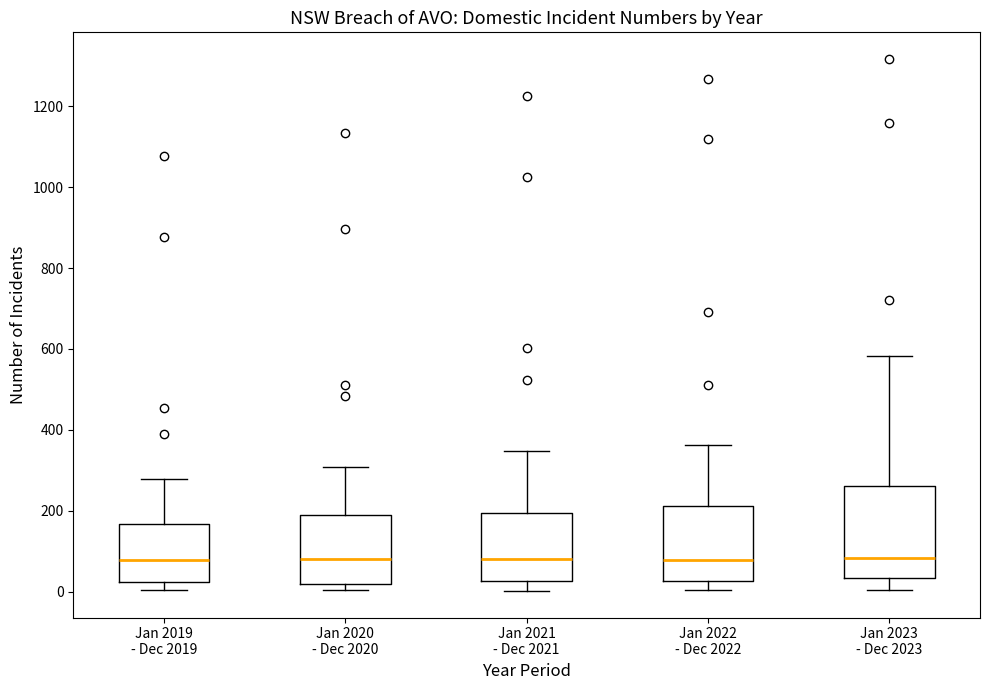

Reading left to right, transcribe this box plot: for each box, give where its median line is, the range the box spans, and where its two whiskers end, as read against the y-axis. The values are not printed on the chart, so give them approximately, as read against the axis.

Jan 2019 - Dec 2019: median 80, box 20 to 160, whiskers 0 to 280
Jan 2020 - Dec 2020: median 80, box 20 to 180, whiskers 0 to 300
Jan 2021 - Dec 2021: median 80, box 20 to 200, whiskers 0 to 340
Jan 2022 - Dec 2022: median 80, box 20 to 220, whiskers 0 to 360
Jan 2023 - Dec 2023: median 80, box 40 to 260, whiskers 0 to 580